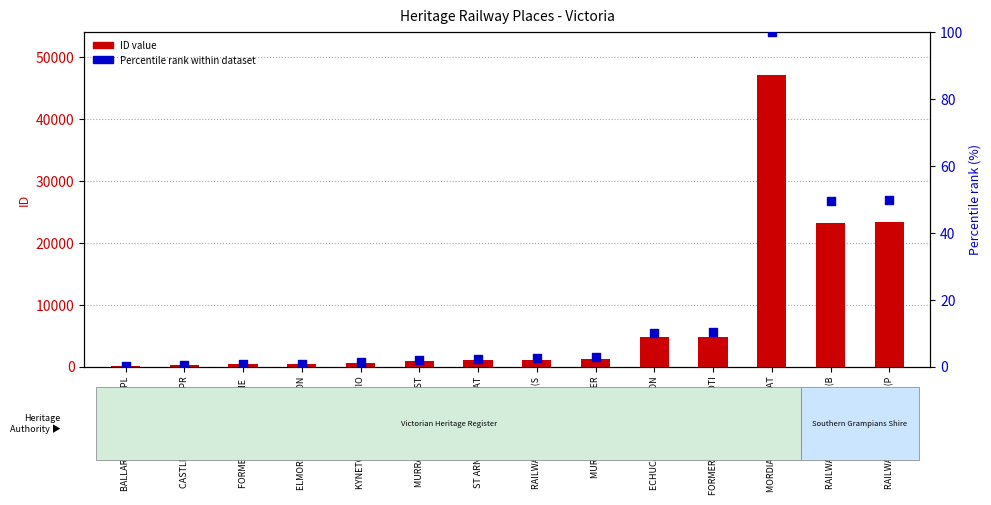

Which series reaches the maximum Y coordinate?

ID (count)